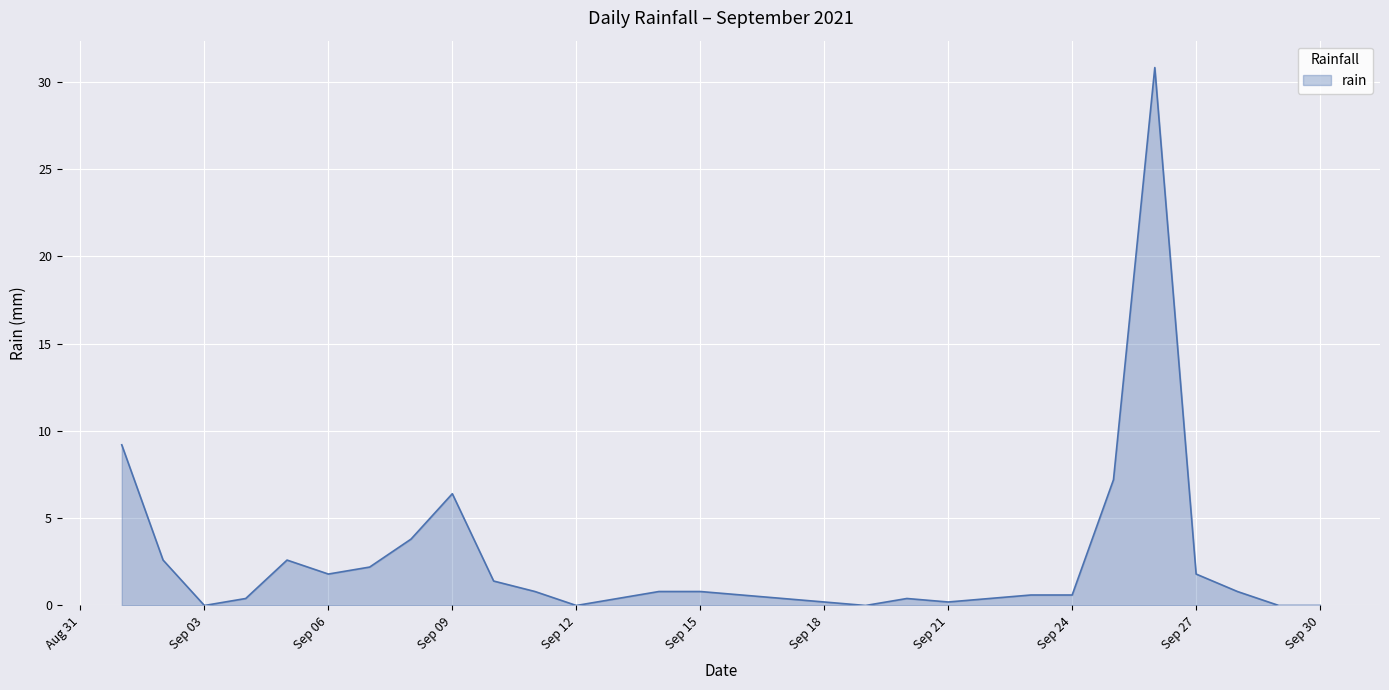

What is the difference between the maximum and second lowest values?

30.8